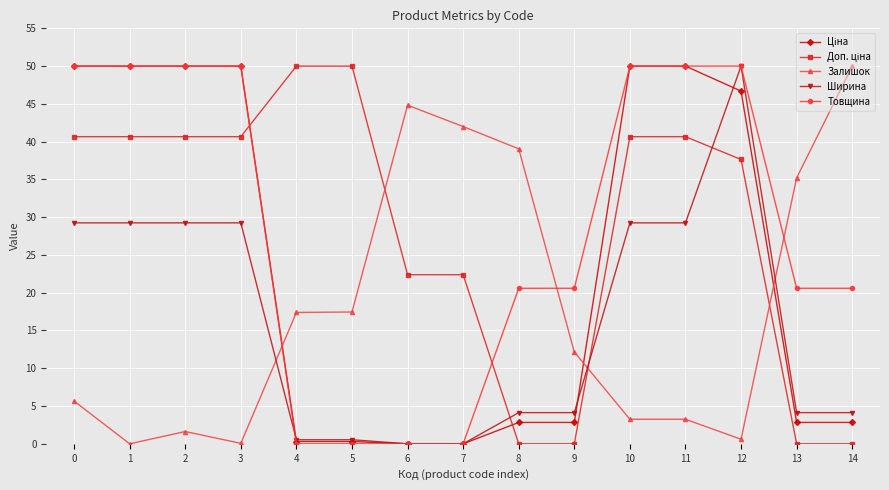

Count the number of data series in this chart.

5